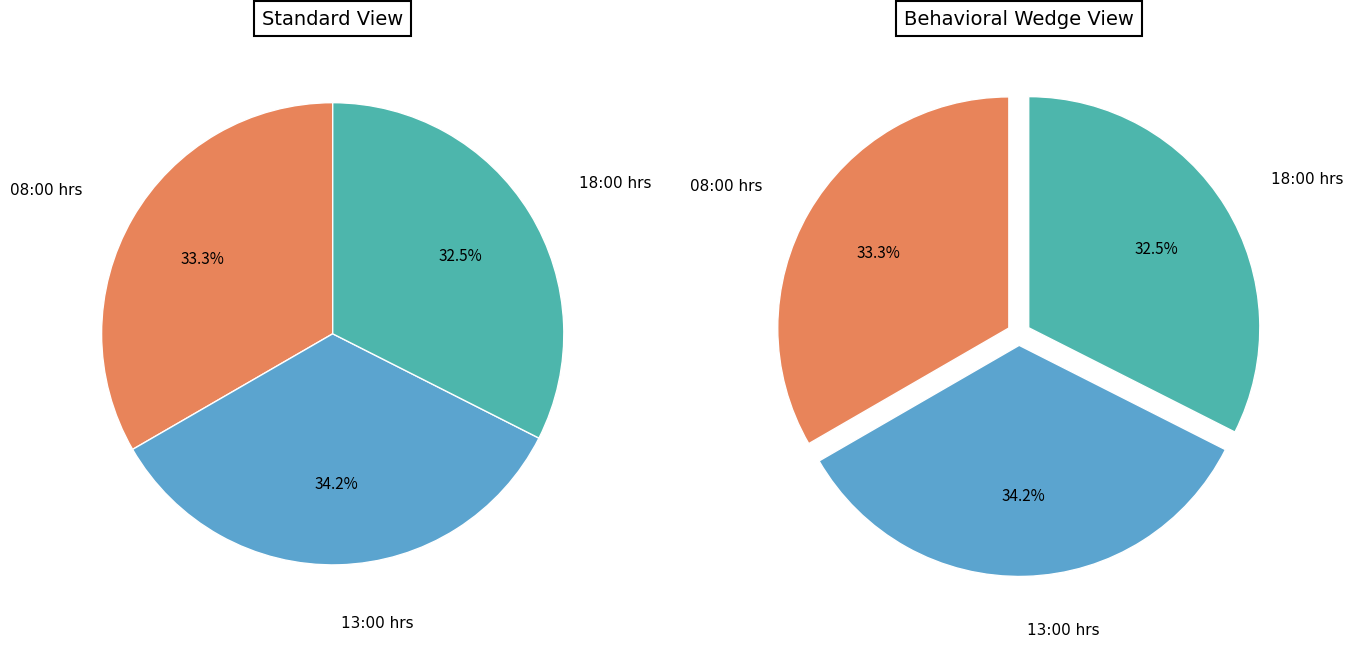

What is the total percentage of 13:00 hrs and 18:00 hrs?

66.7%